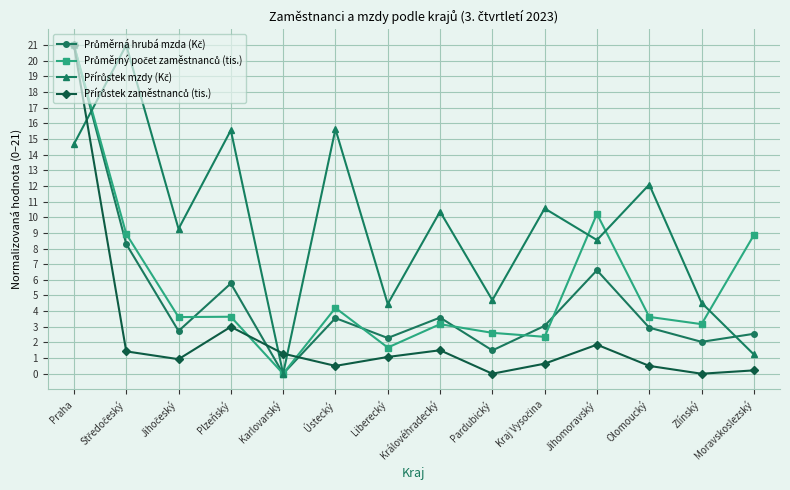

What is the difference between the highest and lowest values at Olomoucký?

11.6